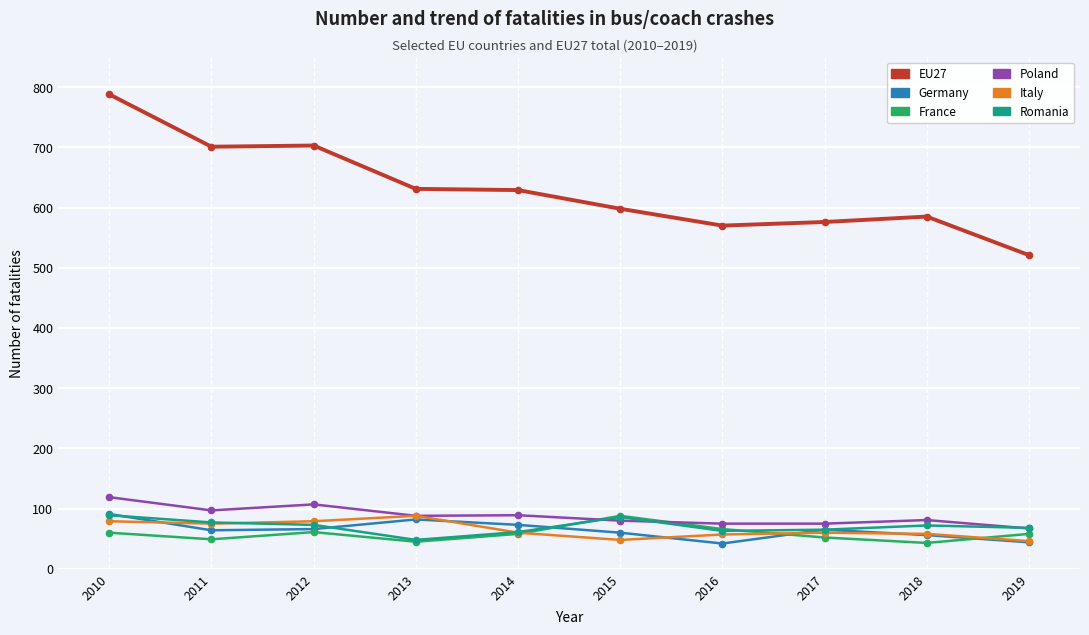

In Italy, how many points are higher than both neighbors (excluding endpoints)?

2